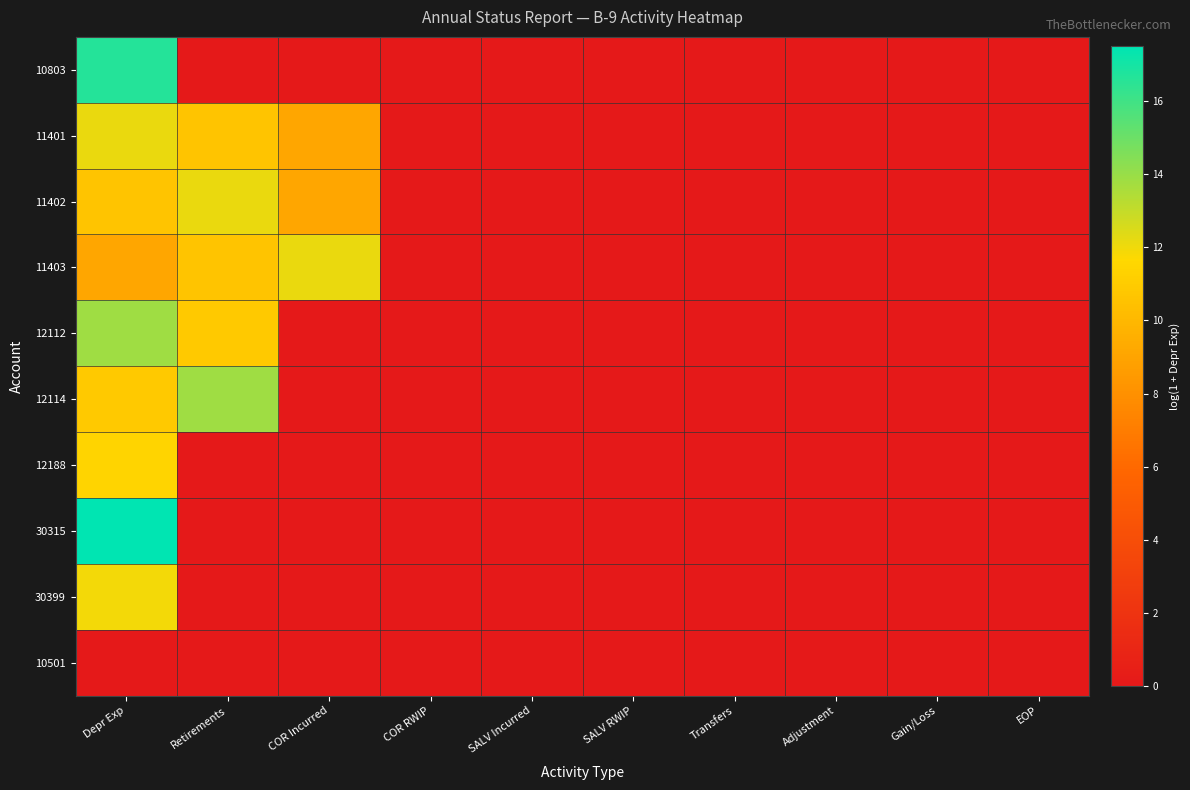

Which series has the widest spread of values?

30315